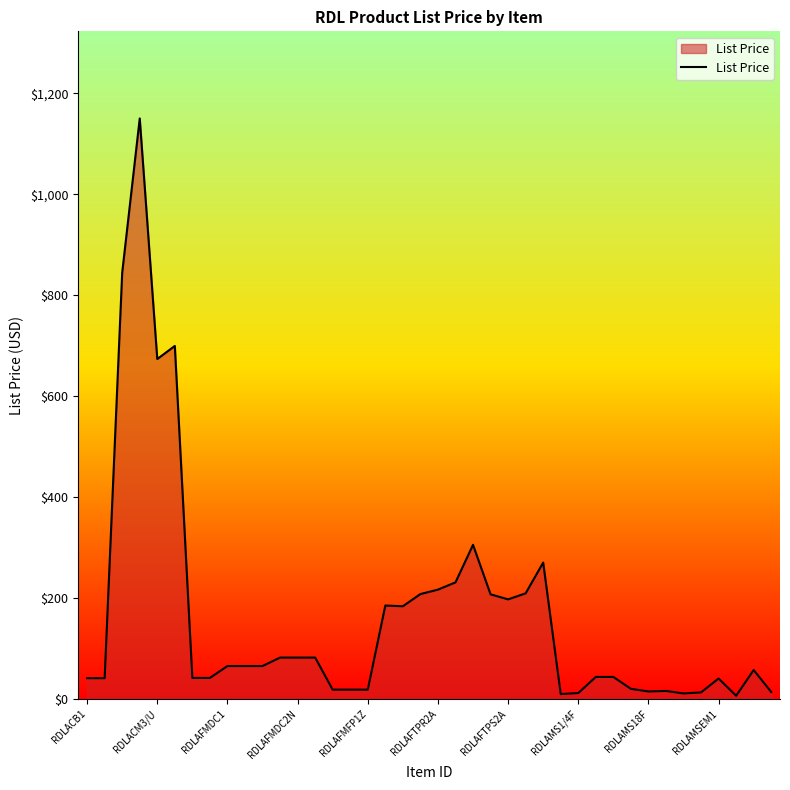

What is the difference between the maximum and minimum values?

1143.7